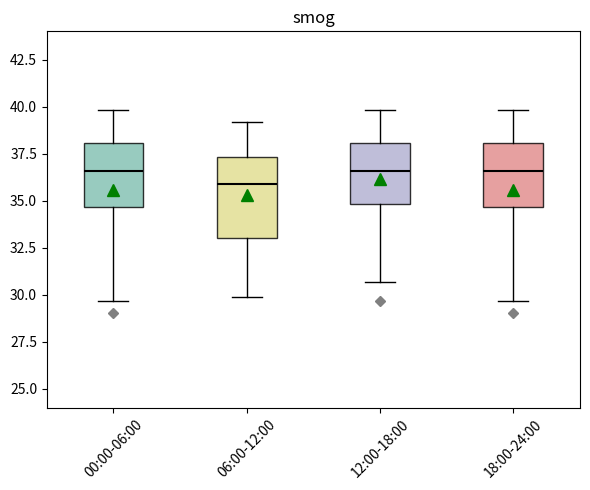

Reading left to right, transcribe this box plot: for each box, give where its median line is, the range the box spans, and where its two whiskers end, as read against the y-axis. The values are not printed on the chart, so give them approximately, as read against the axis.

00:00-06:00: median 36.5, box 34.5 to 38.0, whiskers 29.5 to 40.0
06:00-12:00: median 36.0, box 33.0 to 37.5, whiskers 30.0 to 39.0
12:00-18:00: median 36.5, box 35.0 to 38.0, whiskers 30.5 to 40.0
18:00-24:00: median 36.5, box 34.5 to 38.0, whiskers 29.5 to 40.0